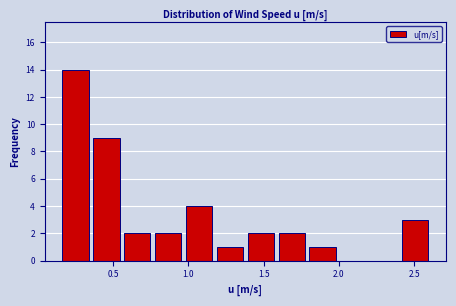

How tall is the bar that spans 0.35 to 0.55 on the x-axis? Neither the bar edges nor the heights are printed on the chart, so give them approximately, as read against the axes.

9